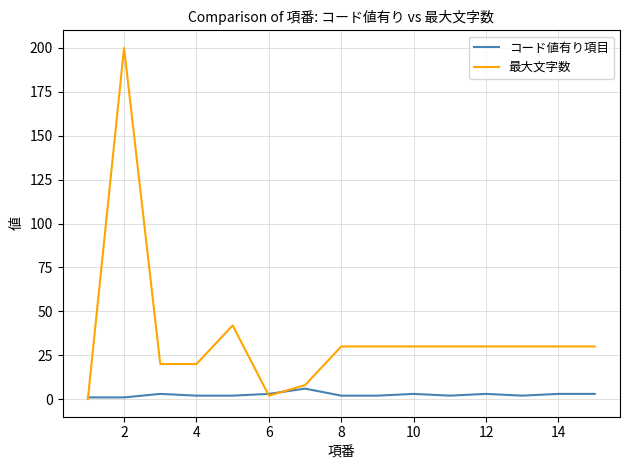

What are all the series names shown in the legend?

コード値有り項目, 最大文字数